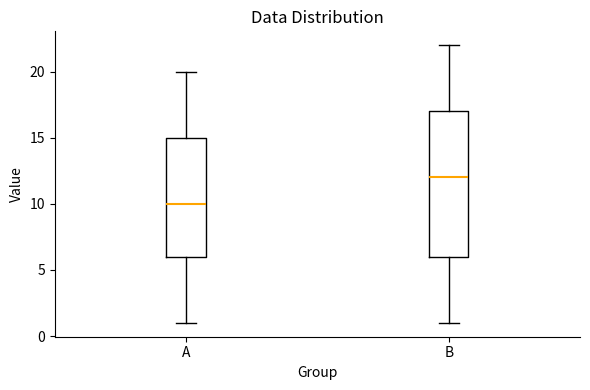

Reading left to right, read every box against the y-axis: the position of its median line, the range the box covers, and the ends of its whiskers. The values are not printed on the chart, so give them approximately, as read against the axis.

A: median 10, box 6 to 15, whiskers 1 to 20
B: median 12, box 6 to 17, whiskers 1 to 22